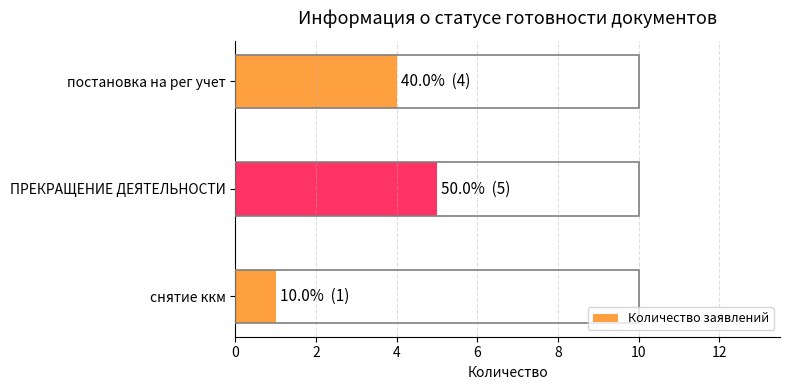

Between постановка на рег учет and ПРЕКРАЩЕНИЕ ДЕЯТЕЛЬНОСТИ, which is larger?

ПРЕКРАЩЕНИЕ ДЕЯТЕЛЬНОСТИ